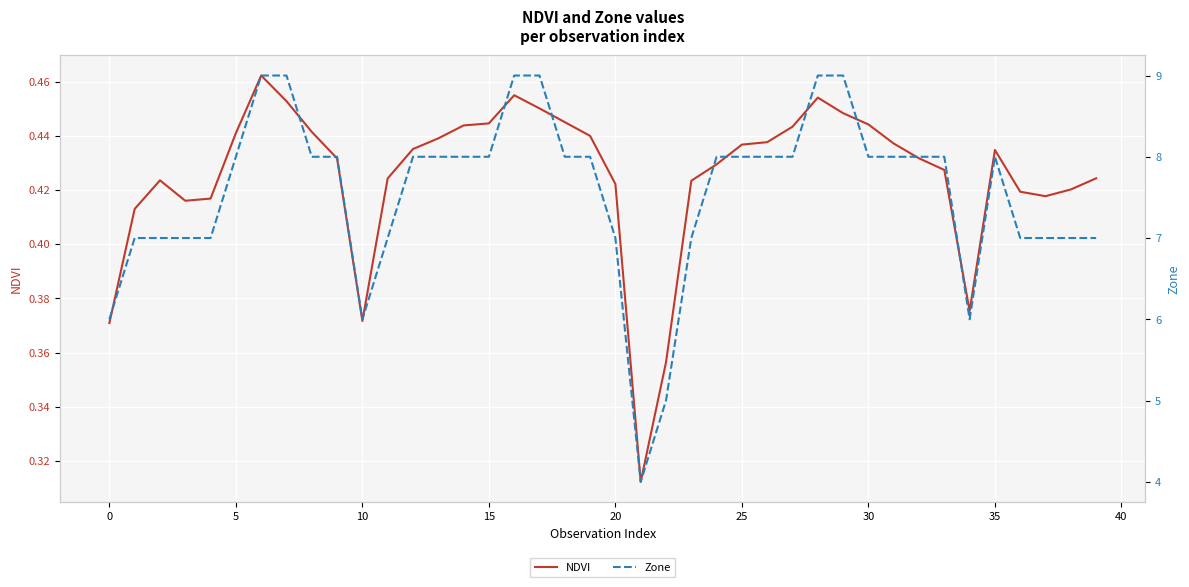

At 37, list the series in order from largest to smallest.

Zone, NDVI